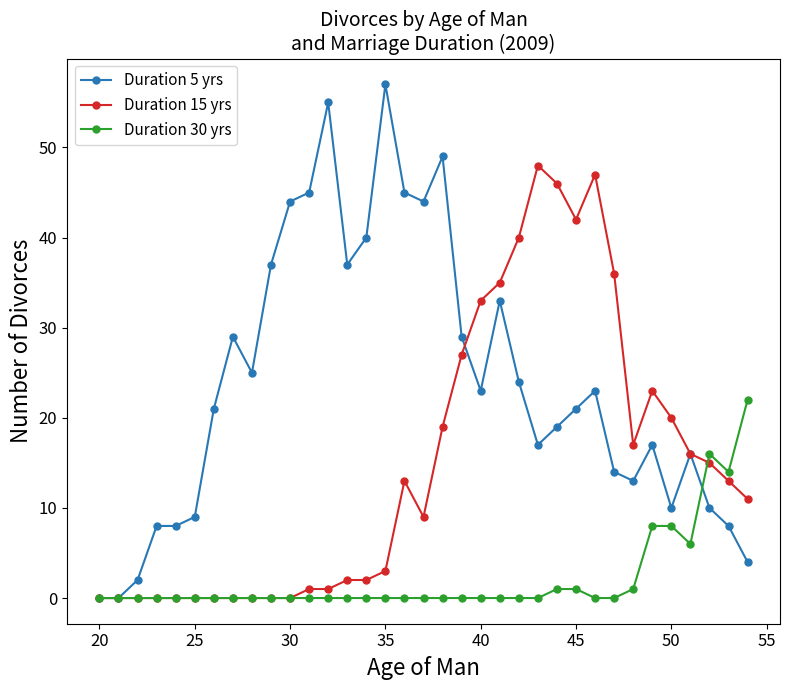

True or false: Duration 5 yrs has more than 0 interior local peaks.

True